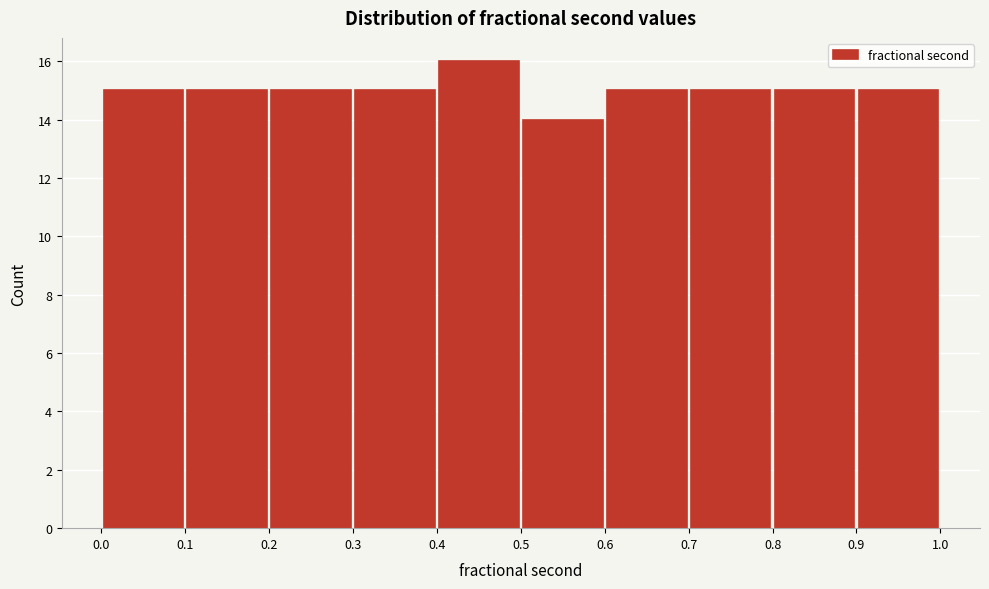

How tall is the bar that spans 0.0 to 0.1 on the x-axis? The values are not printed on the chart, so give them approximately, as read against the axis.

15